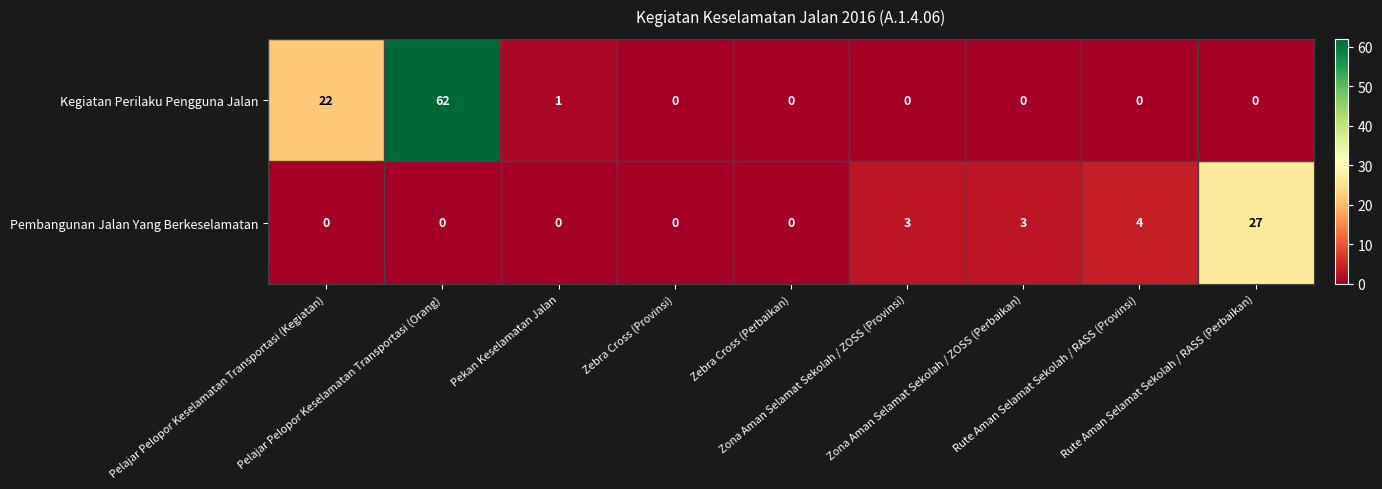

What is the difference between the highest and lowest values at Pekan Keselamatan Jalan?

1